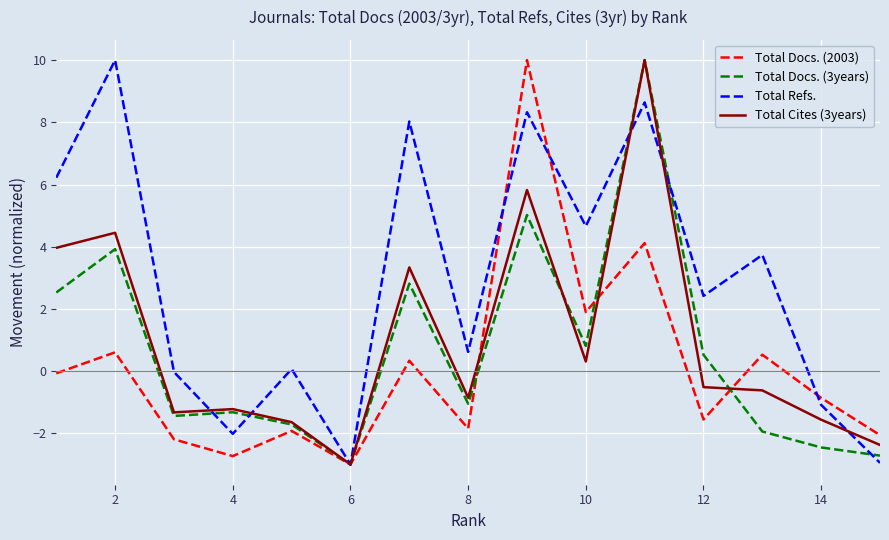

Which series has the largest total across all categories?

Total Refs.